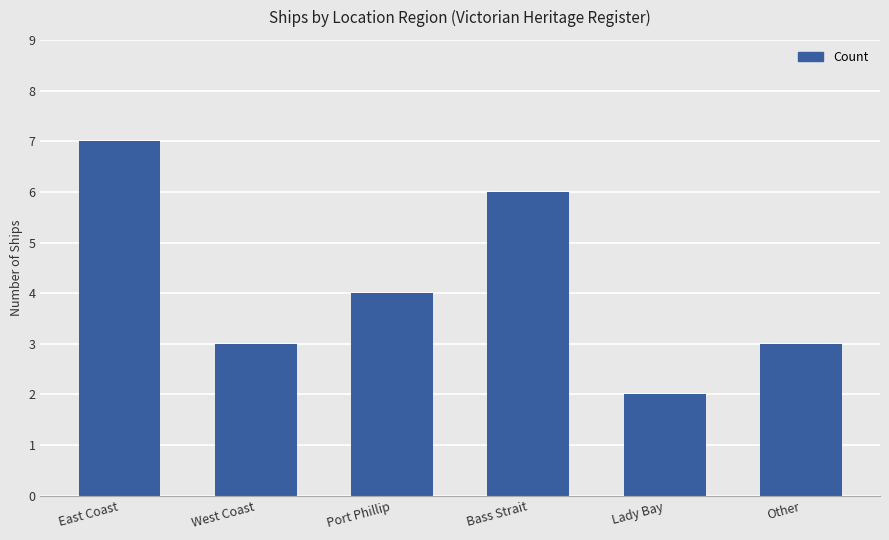

Which category has the highest value across all series?

East Coast